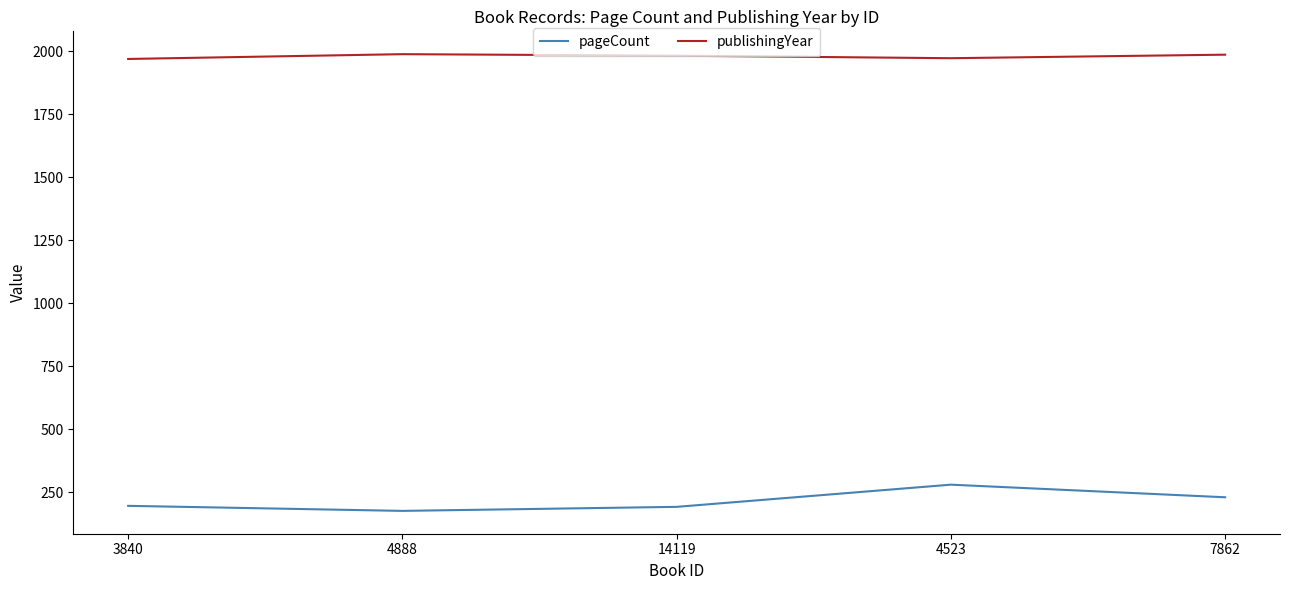

What position from the left is 7862?

5